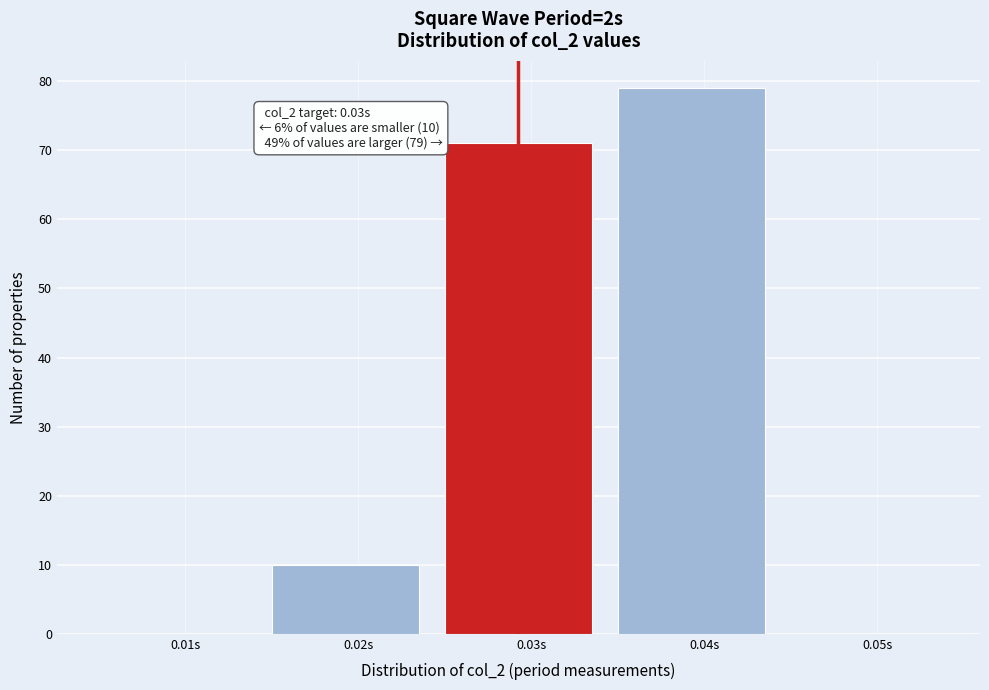

Over which range of the x-axis is the bar tallest?

0.035 to 0.045